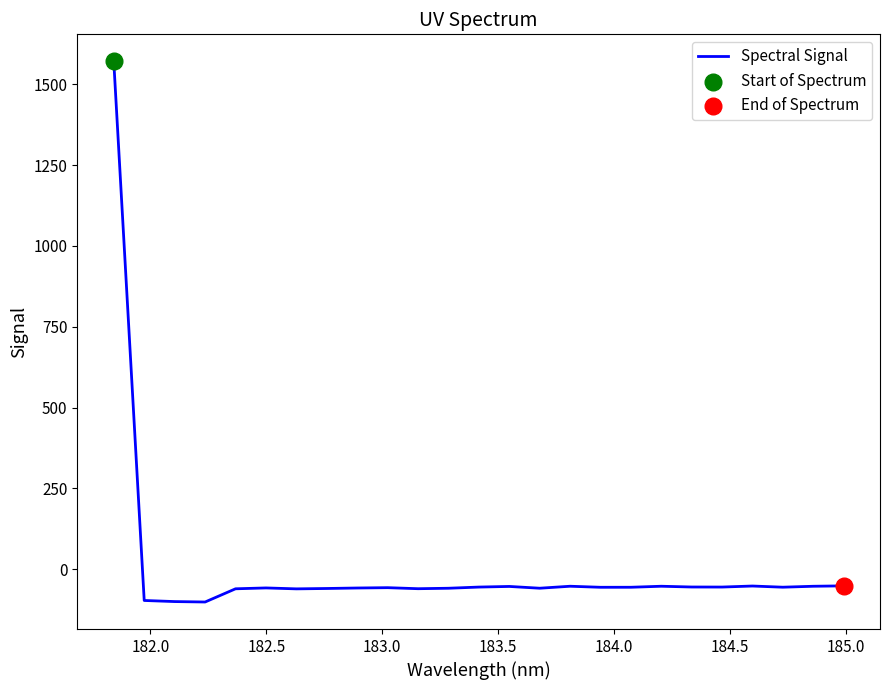

What is the minimum value shown in the chart?

-101.2